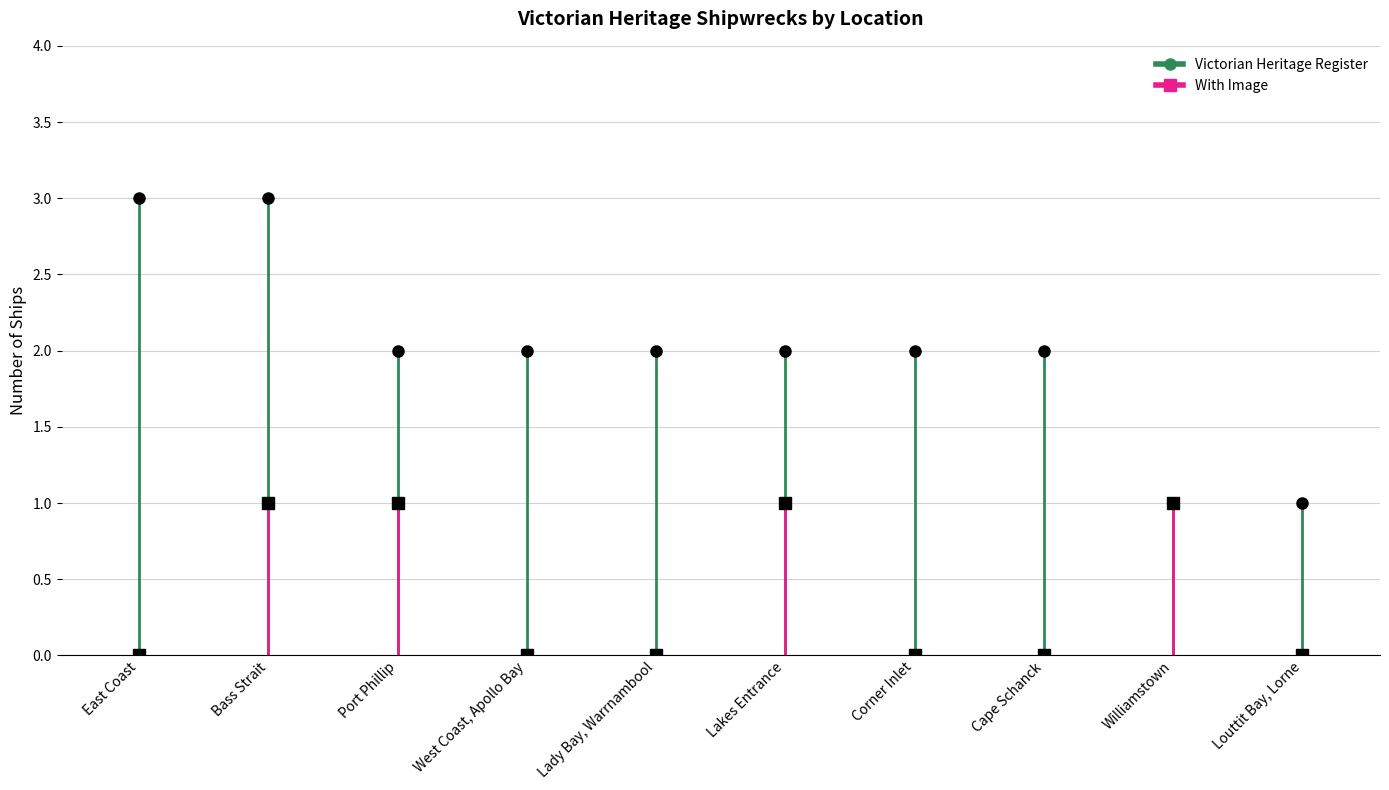

Rank the series by their maximum value, from highest to lowest.

Victorian Heritage Register, With Image